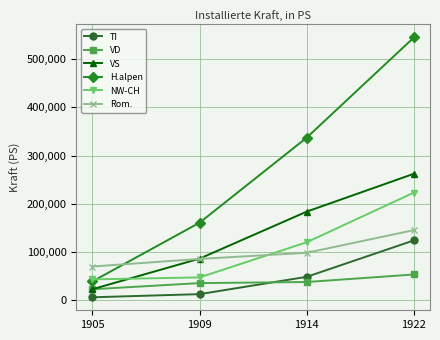

List the series in order of their peak value, lowest first.

VD, TI, Rom., NW-CH, VS, H.alpen